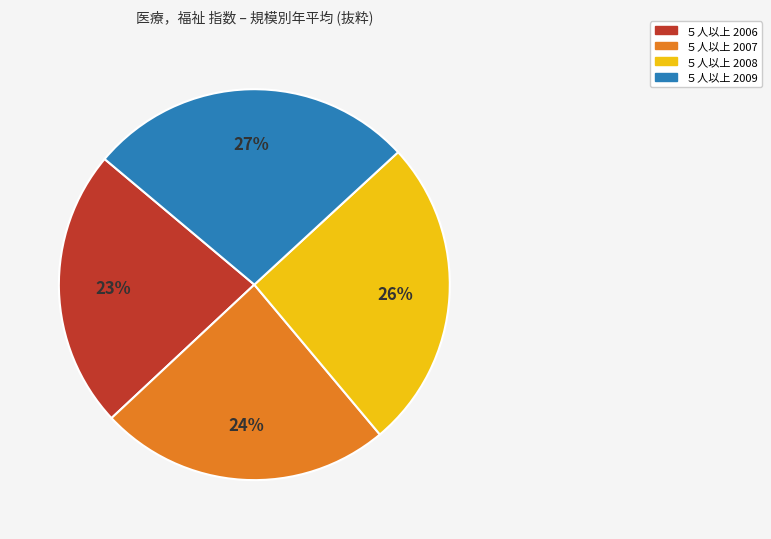

Does any single category account for the majority?

No